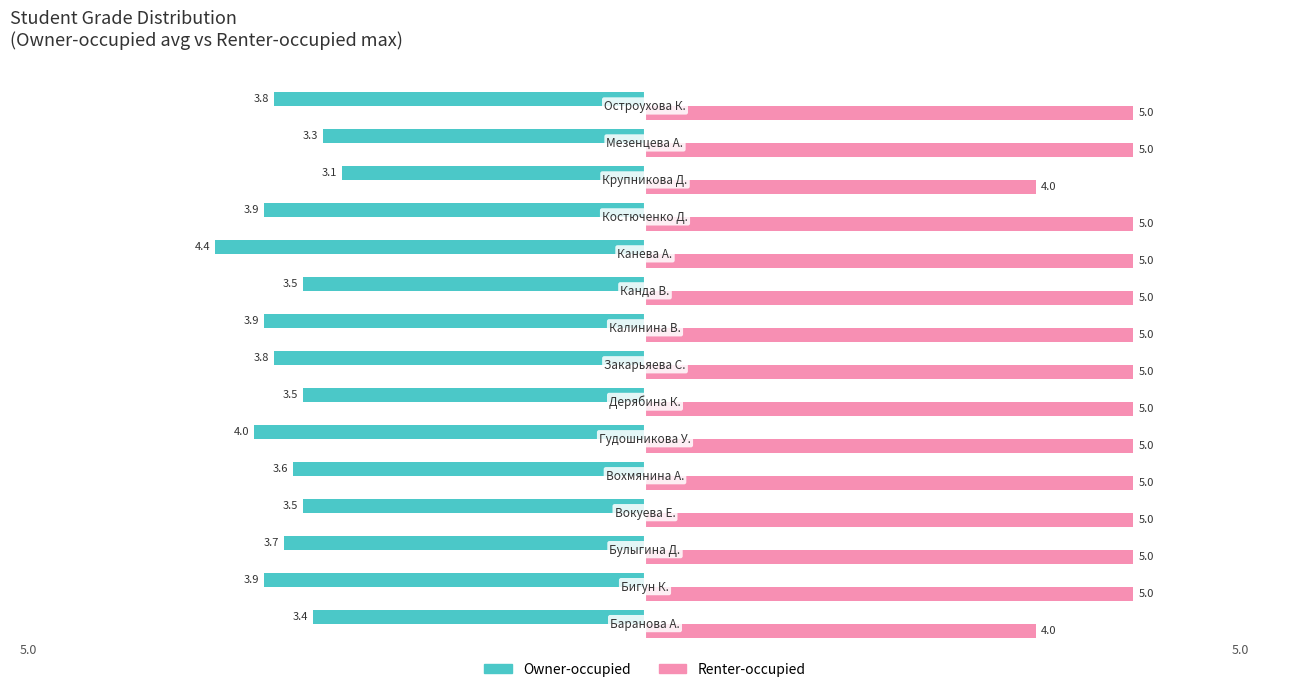

What is the difference between the maximum and second lowest values in the Renter-occupied series?

1.0